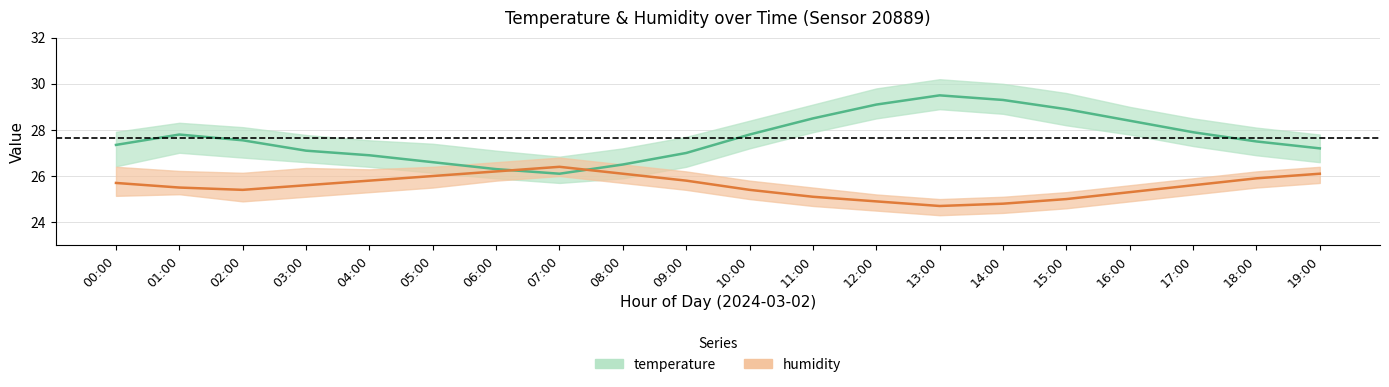

The value of temperature_upper at 17:00 is 28.5. True or false?

True